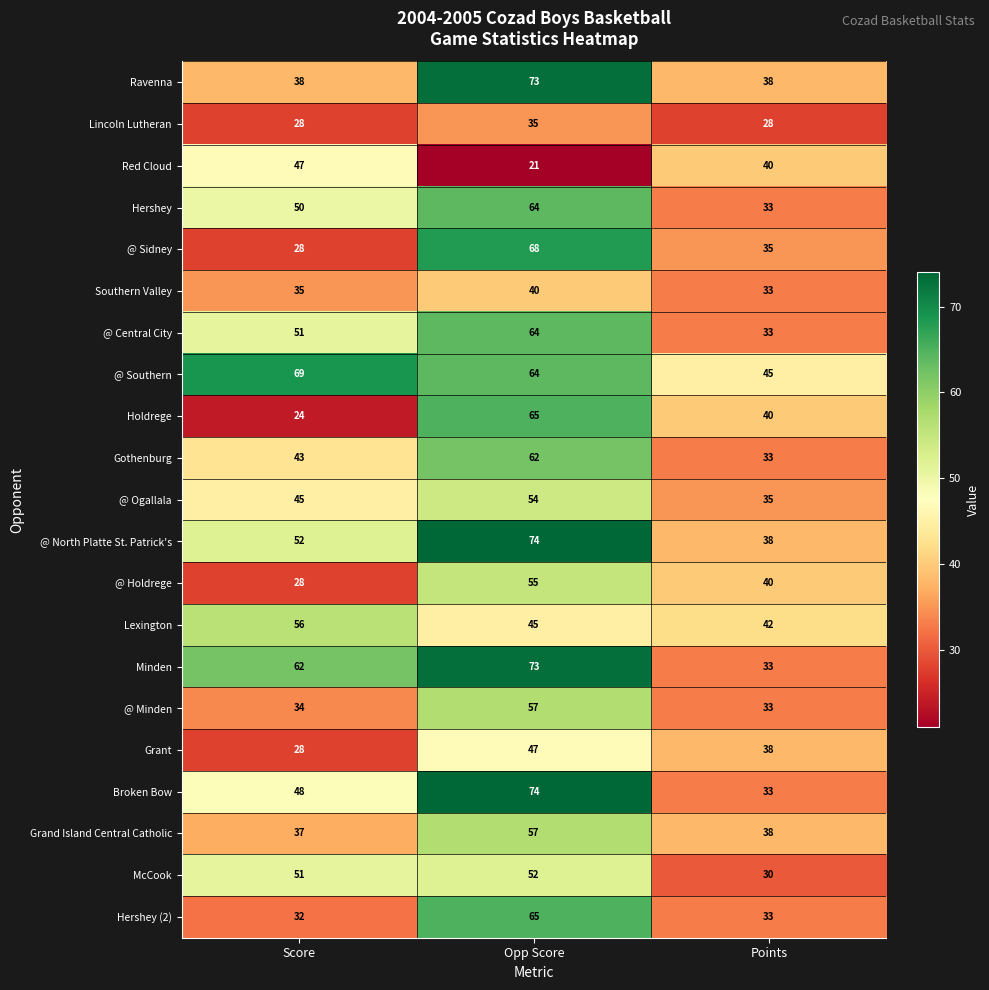

What is the total value across all series at Opp Score?

1209